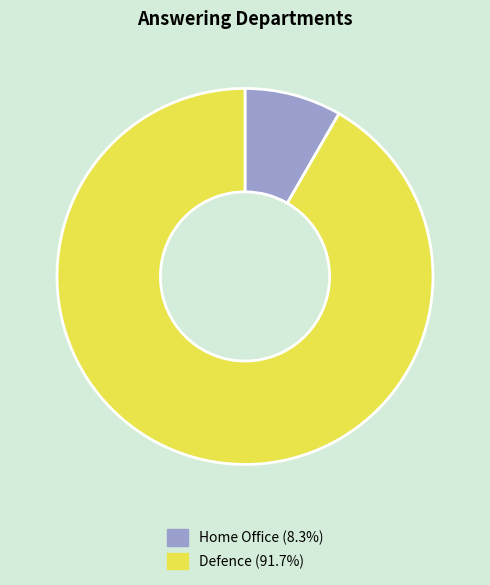

Is the sum of Defence and Home Office greater than half?

Yes